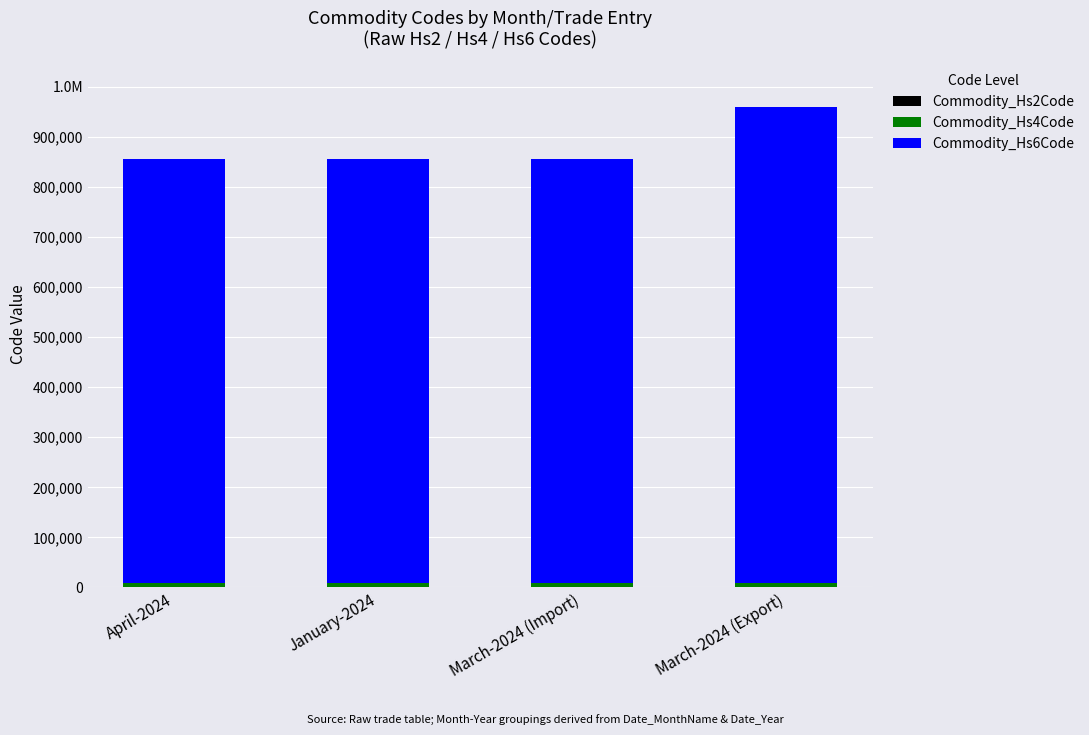

What is the maximum value for Commodity_Hs2Code?

95